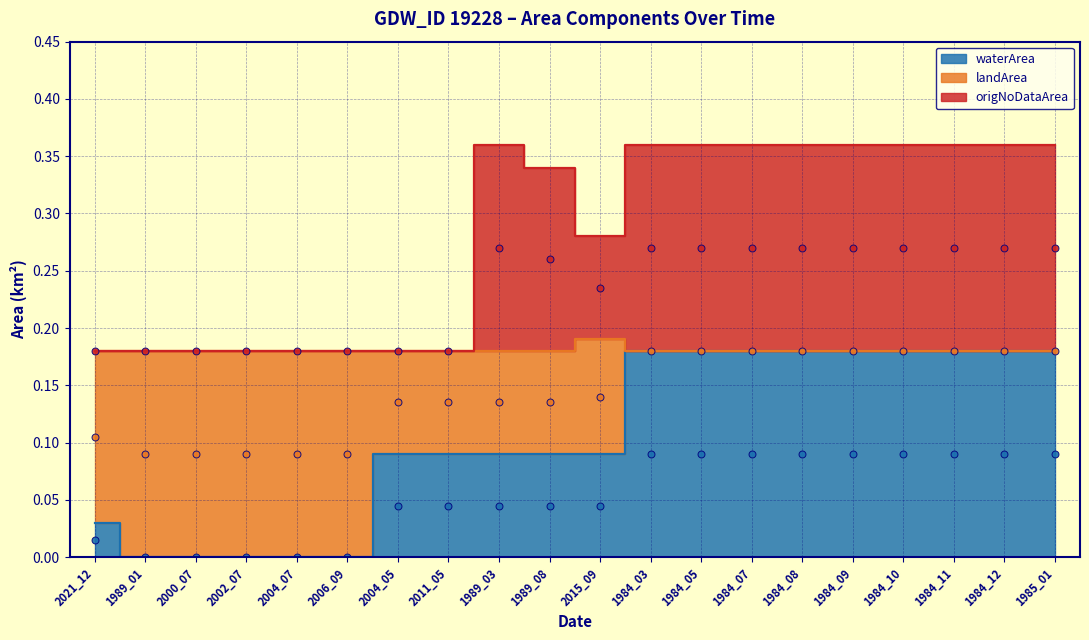

True or false: origNoDataArea (mid) and waterArea (mid) intersect in this chart.

False